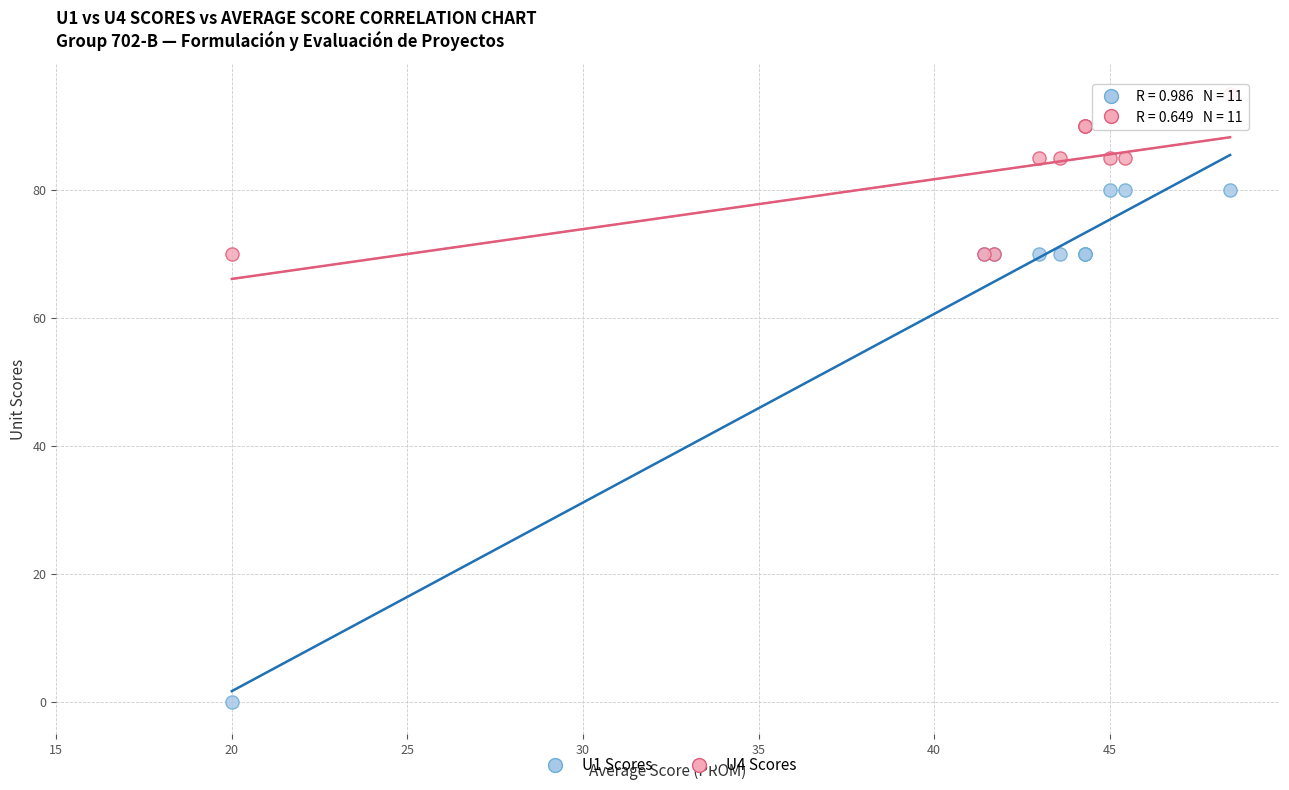

Which series contains the lowest Y value?

U1 Scores